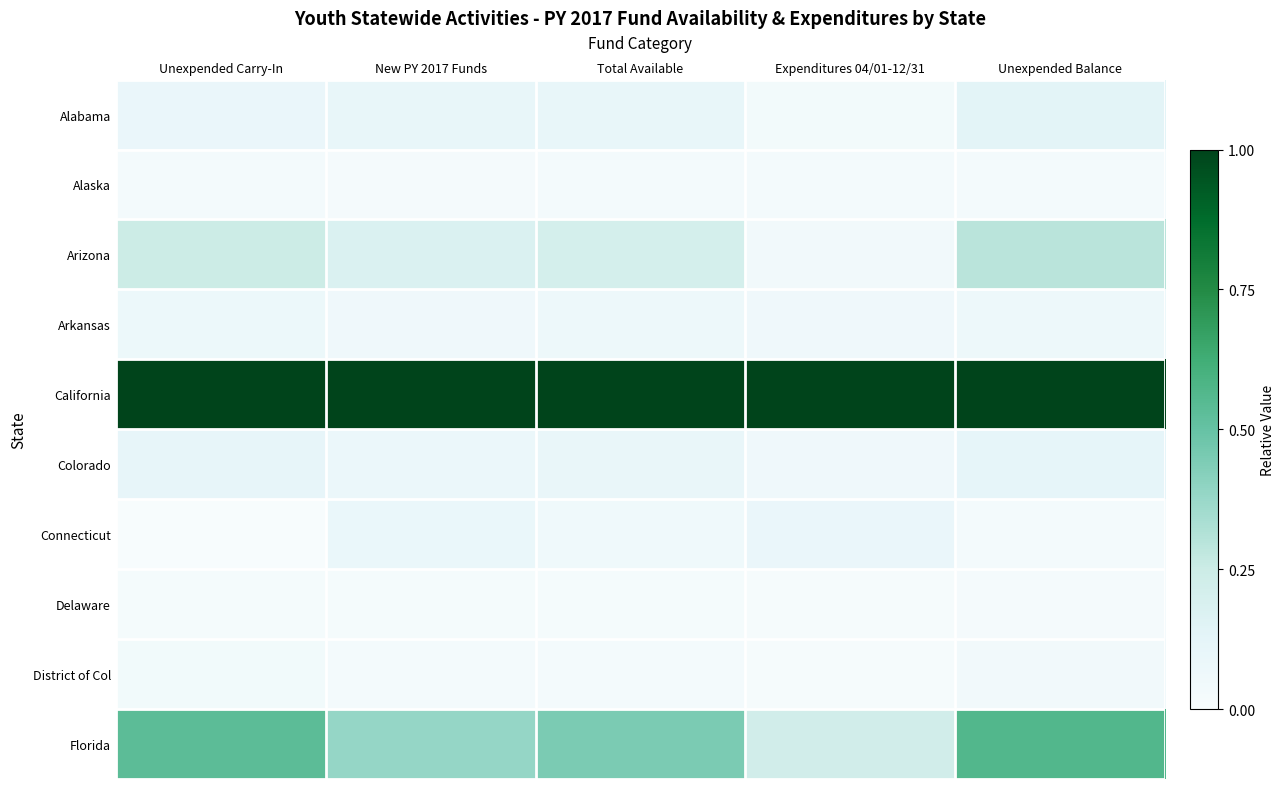

Reading right to left, extract all data points from this chart.

Alabama: Unexpended Balance=0.1	Expenditures 04/01-12/31=0.0	Total Available=0.1	New PY 2017 Funds=0.1	Unexpended Carry-In=0.1
Alaska: Unexpended Balance=0.0	Expenditures 04/01-12/31=0.0	Total Available=0.0	New PY 2017 Funds=0.0	Unexpended Carry-In=0.0
Arizona: Unexpended Balance=0.3	Expenditures 04/01-12/31=0.0	Total Available=0.2	New PY 2017 Funds=0.2	Unexpended Carry-In=0.2
Arkansas: Unexpended Balance=0.1	Expenditures 04/01-12/31=0.1	Total Available=0.1	New PY 2017 Funds=0.1	Unexpended Carry-In=0.1
California: Unexpended Balance=1.0	Expenditures 04/01-12/31=1.0	Total Available=1.0	New PY 2017 Funds=1.0	Unexpended Carry-In=1.0
Colorado: Unexpended Balance=0.1	Expenditures 04/01-12/31=0.1	Total Available=0.1	New PY 2017 Funds=0.1	Unexpended Carry-In=0.1
Connecticut: Unexpended Balance=0.0	Expenditures 04/01-12/31=0.1	Total Available=0.1	New PY 2017 Funds=0.1	Unexpended Carry-In=0.0
Delaware: Unexpended Balance=0.0	Expenditures 04/01-12/31=0.0	Total Available=0.0	New PY 2017 Funds=0.0	Unexpended Carry-In=0.0
District of Col: Unexpended Balance=0.0	Expenditures 04/01-12/31=0.0	Total Available=0.0	New PY 2017 Funds=0.0	Unexpended Carry-In=0.0
Florida: Unexpended Balance=0.6	Expenditures 04/01-12/31=0.2	Total Available=0.4	New PY 2017 Funds=0.4	Unexpended Carry-In=0.5